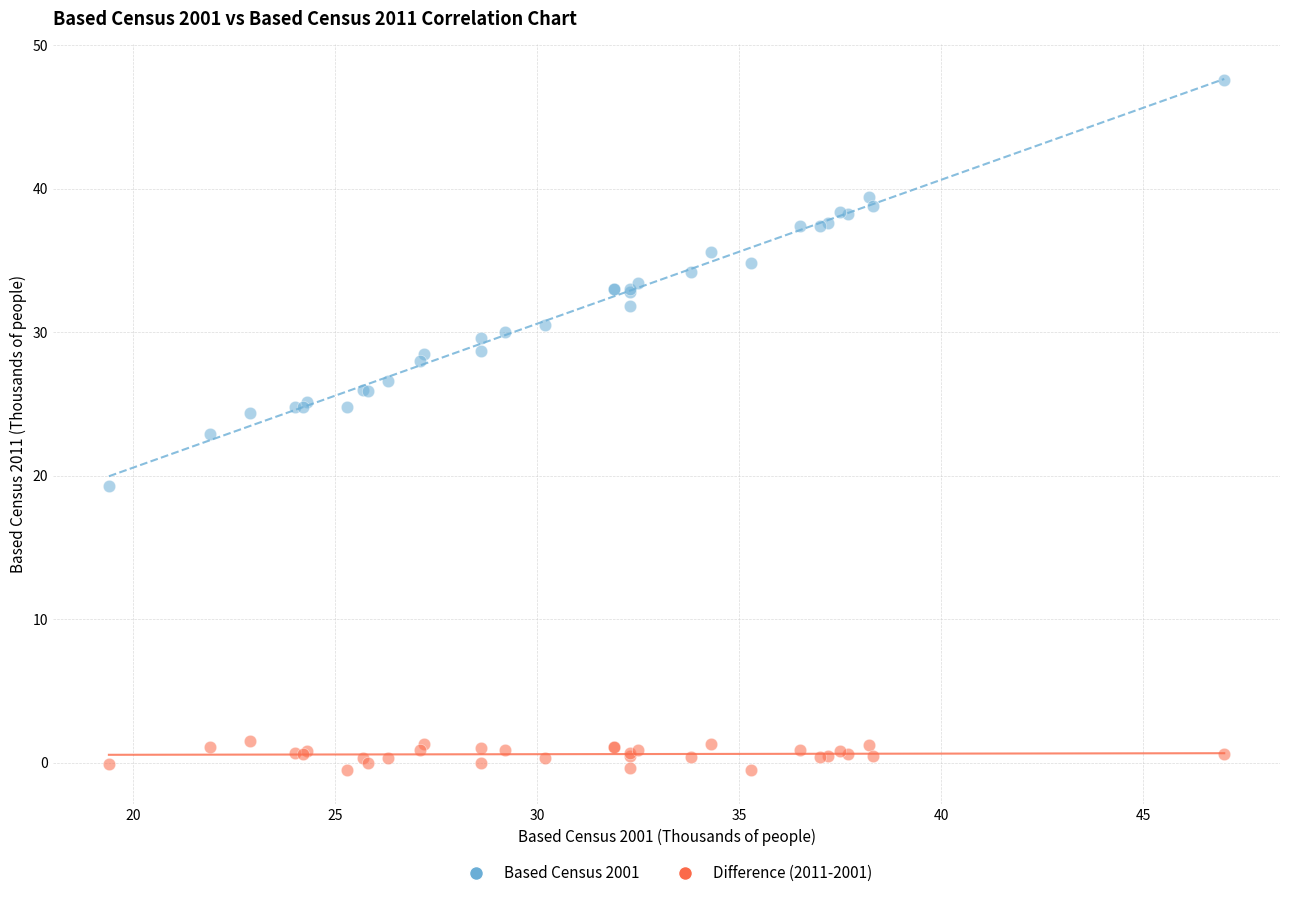

Which series contains the lowest Y value?

Difference (2011-2001)